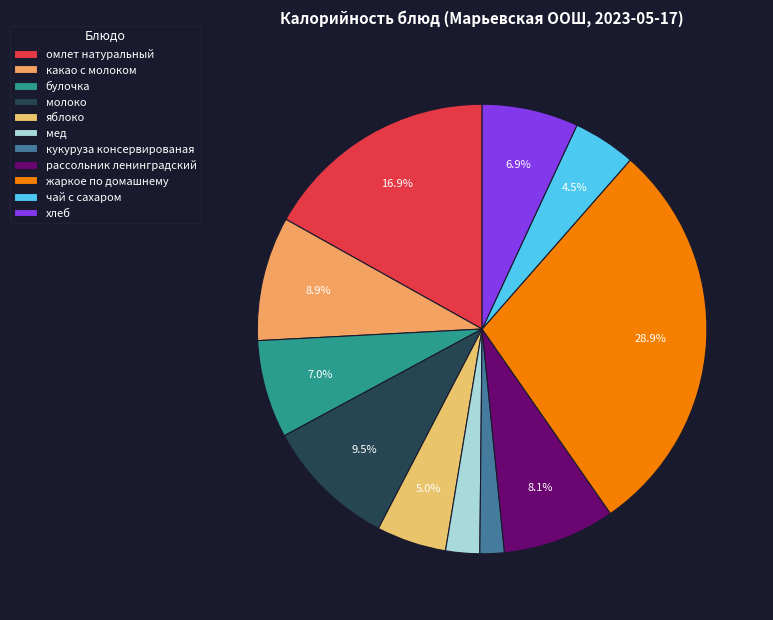

What is the ratio of the value at мед to the value at яблоко?

0.5